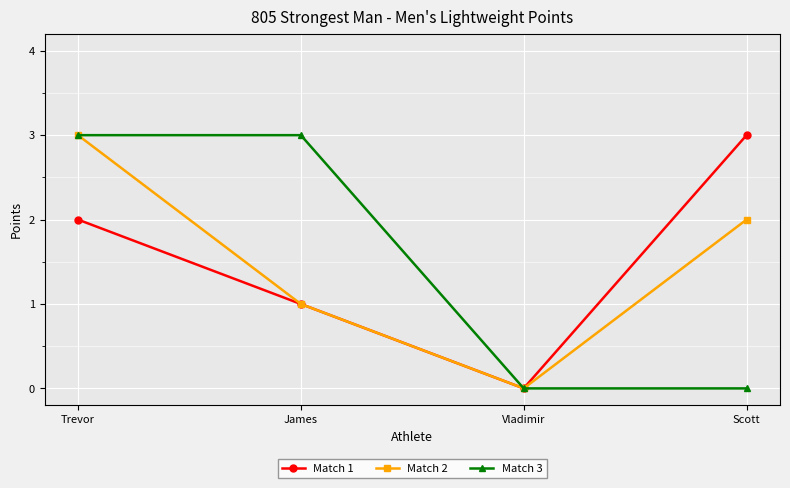

In Match 2, how many points are lower than both neighbors (excluding endpoints)?

1